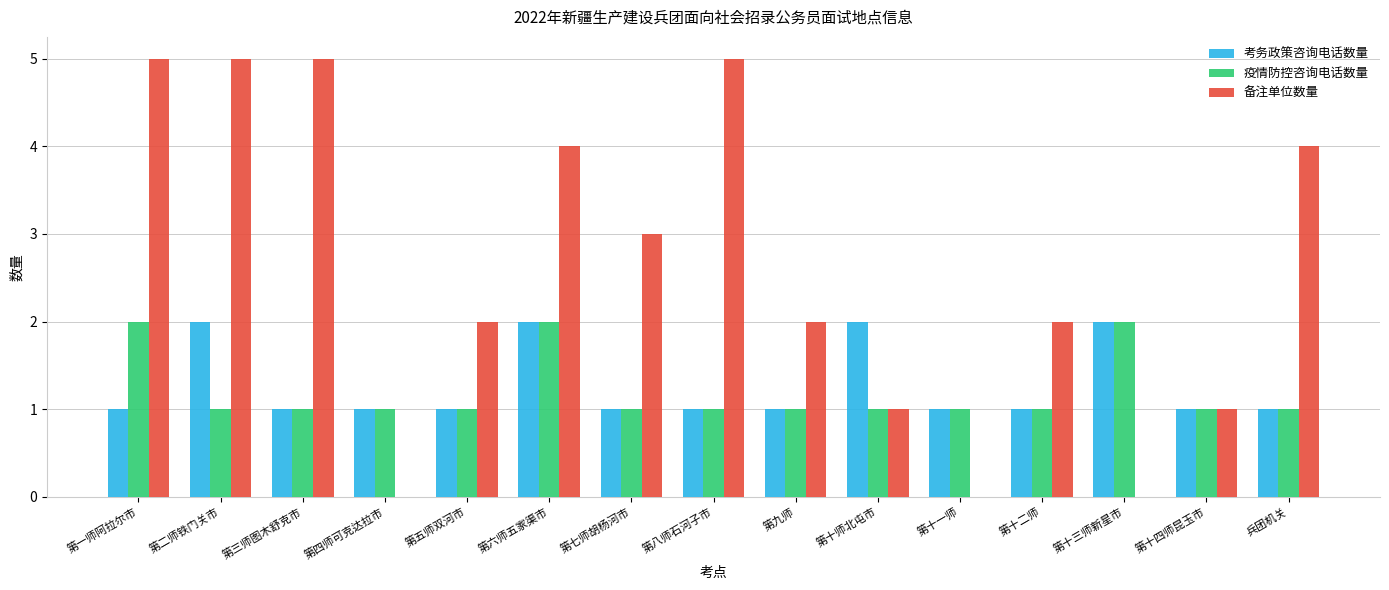

True or false: 考务政策咨询电话数量 has a value of 1 at 第七师胡杨河市.

True